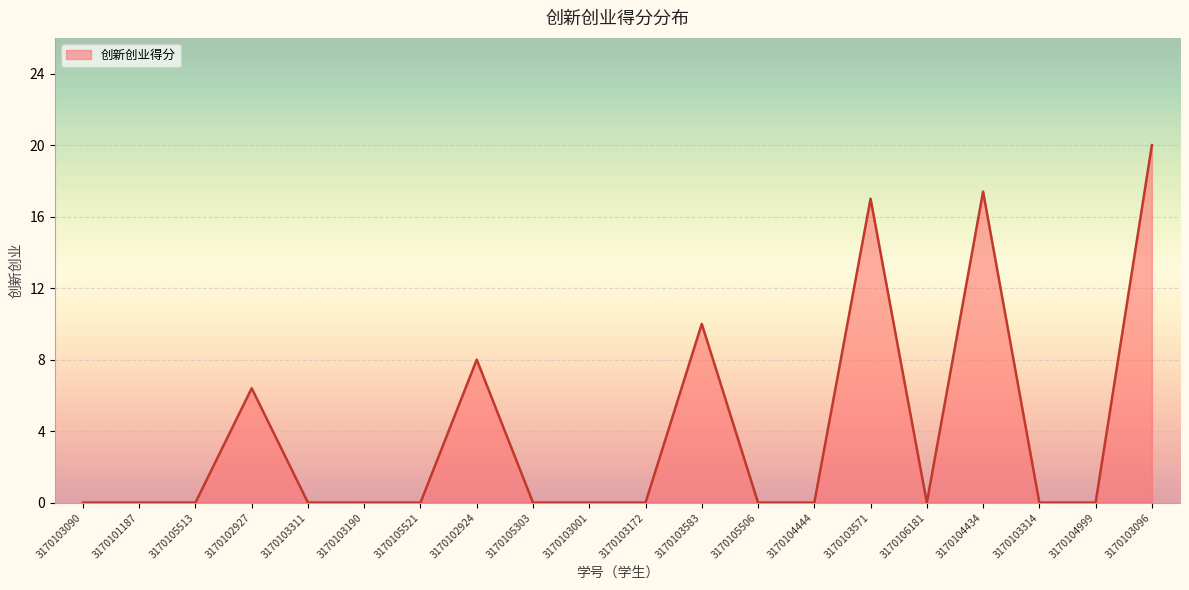

Which category has the highest value across all series?

3170103096